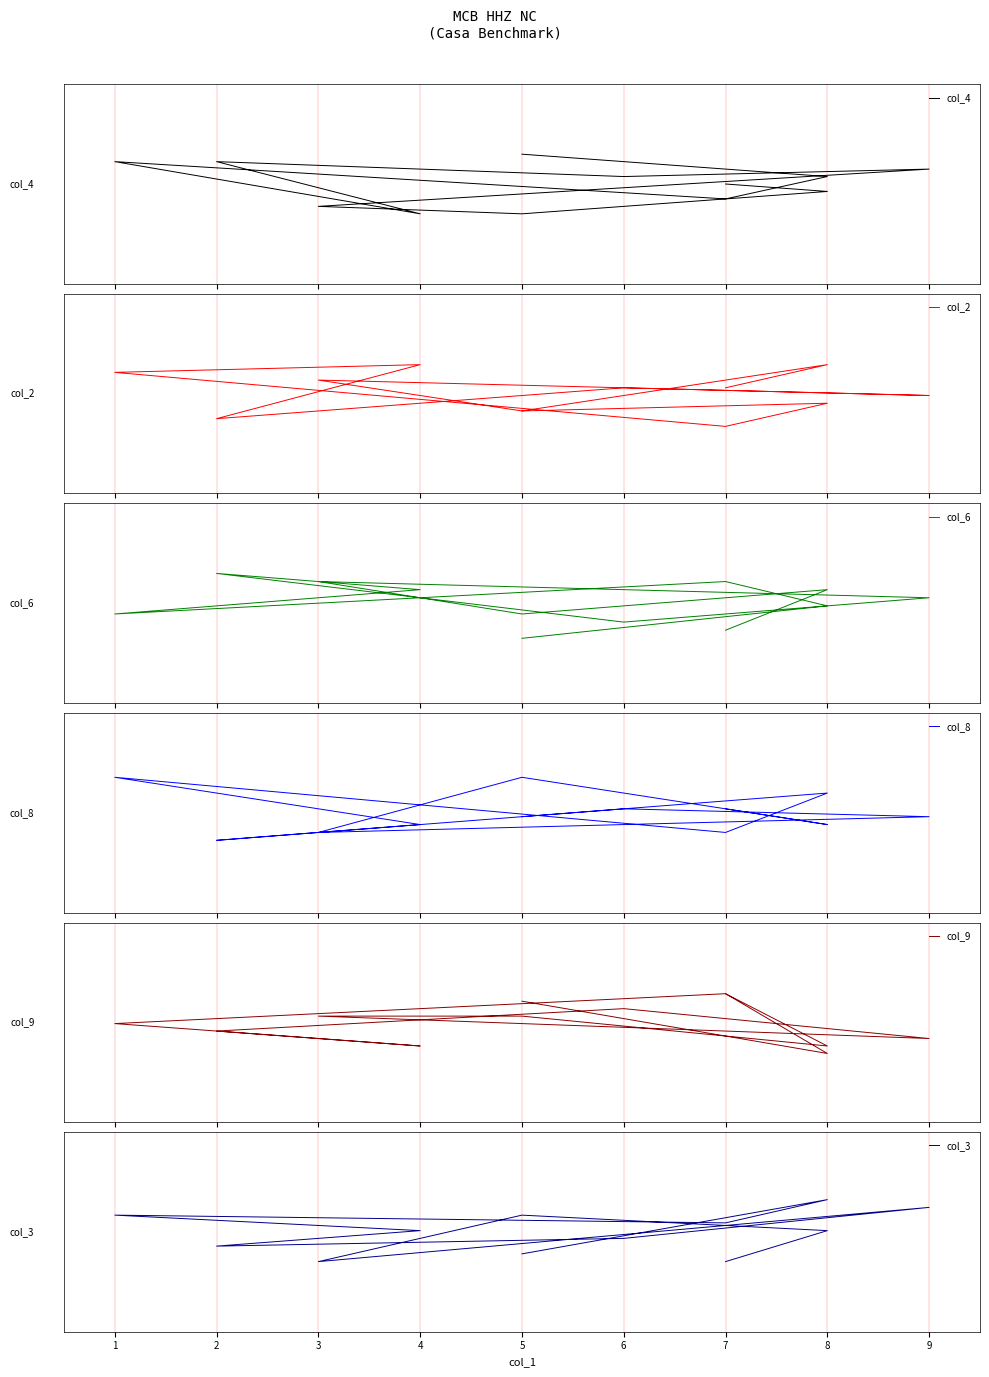

Does the chart display data point markers on the line(s)?

No